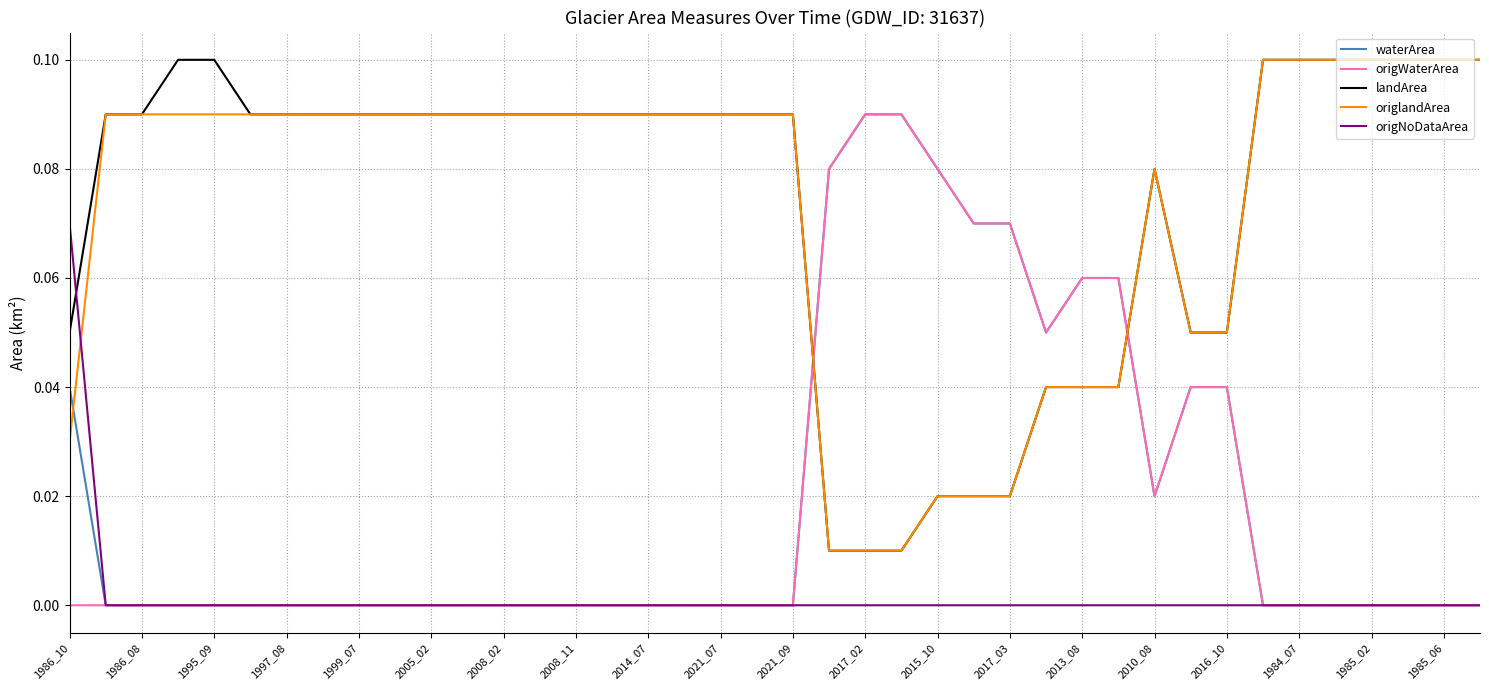

Which series has the largest total across all categories?

landArea